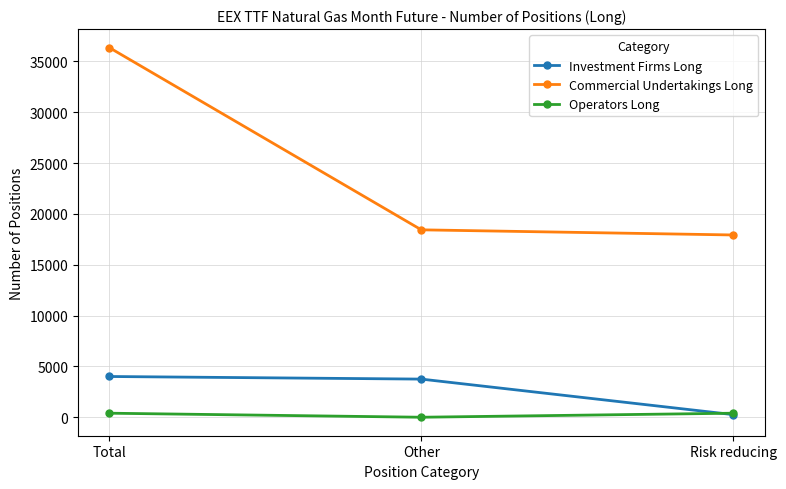

How many Operators Long values are between 0 and 397?

3